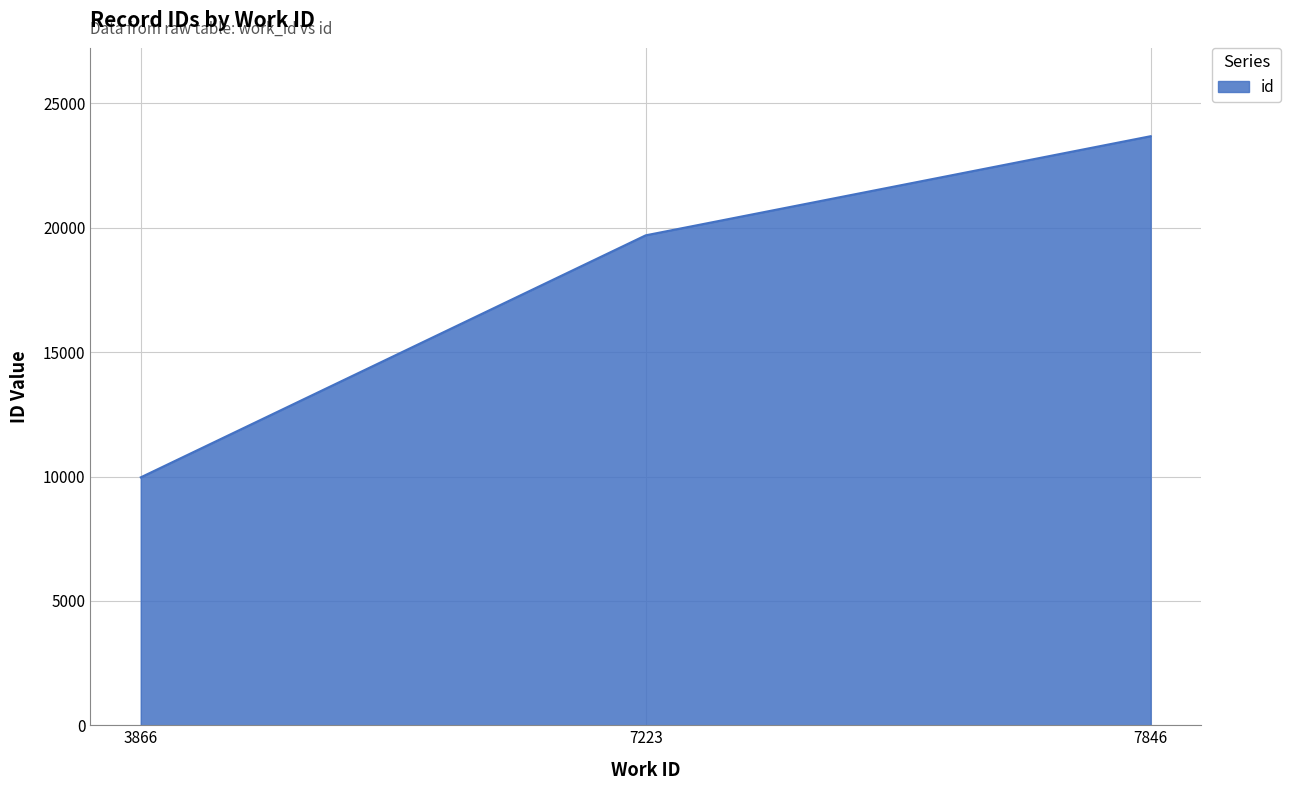

The value at 7223 is 33614. True or false?

False